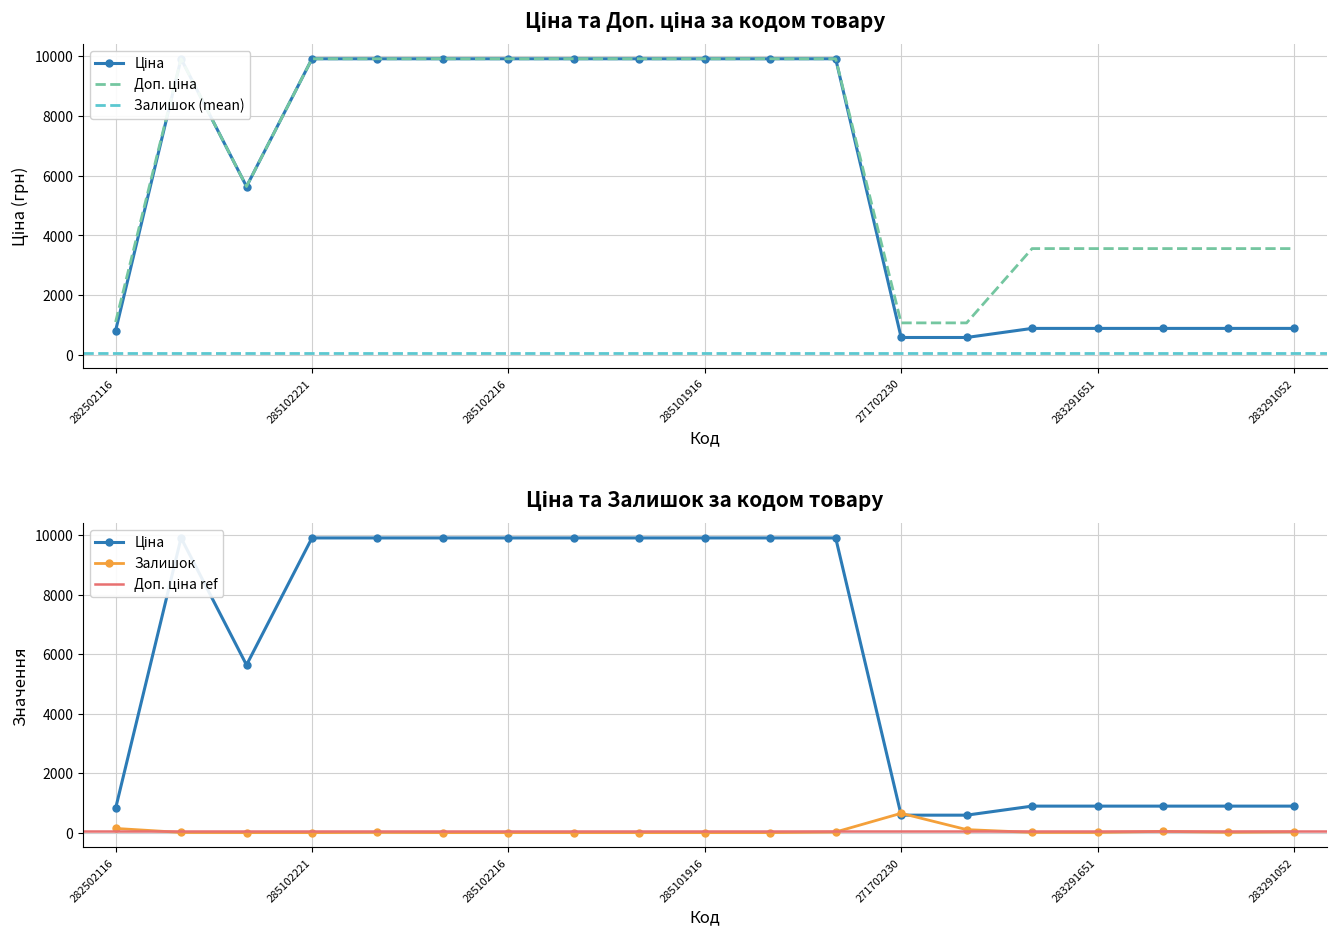

What is the label of the 12th point from the left?

285101913